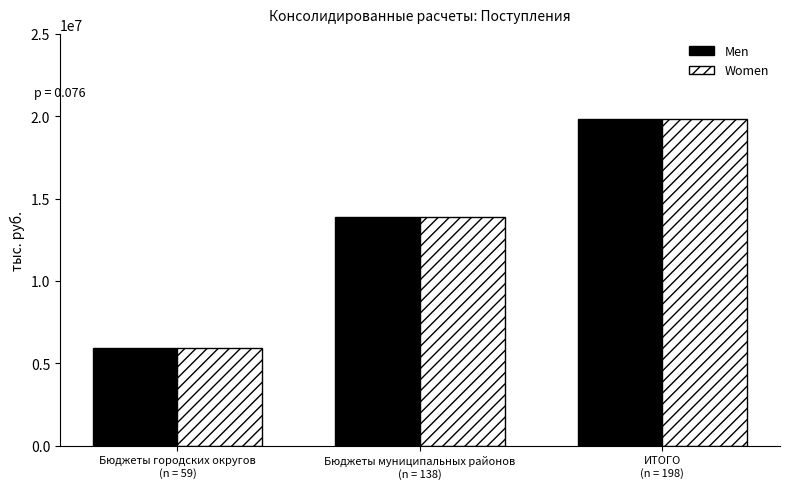

Where is Men nearest to the value 12884951?

Бюджеты муниципальных районов
(n = 138)